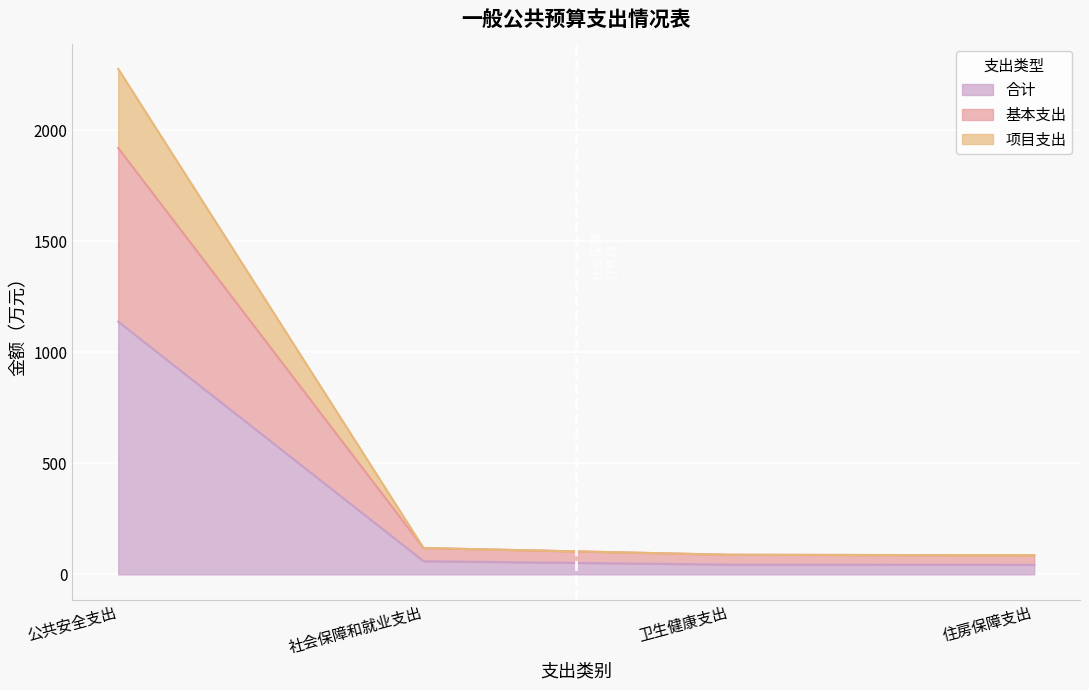

Reading left to right, list all the values displayed in this chart.

合计: 公共安全支出=1137.9	社会保障和就业支出=59.3	卫生健康支出=44.2	住房保障支出=43.0
基本支出: 公共安全支出=1919.9	社会保障和就业支出=118.7	卫生健康支出=88.3	住房保障支出=86.0
项目支出: 公共安全支出=2275.9	社会保障和就业支出=118.7	卫生健康支出=88.3	住房保障支出=86.0